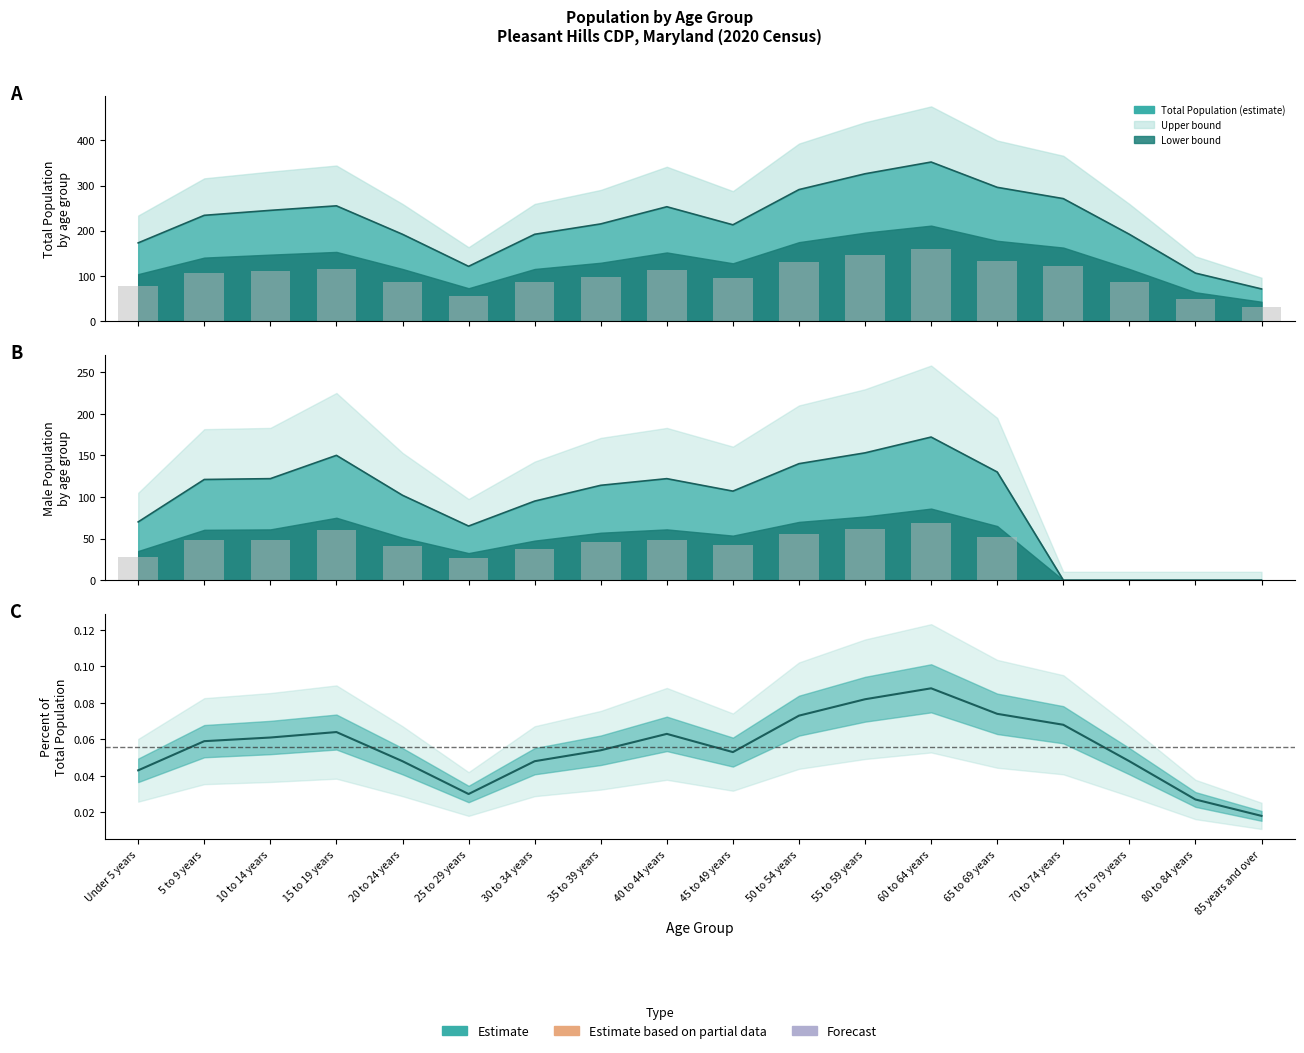

Is it true that the value at Under 5 years is 0.1?

False